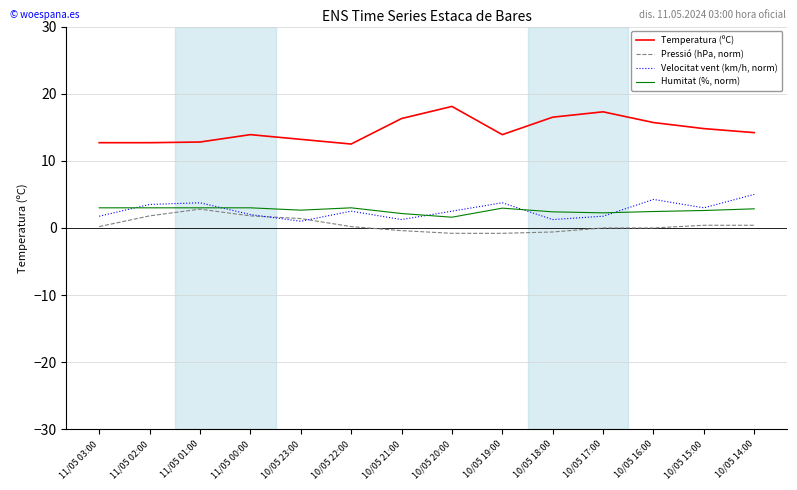

How many categories are shown in the chart?

14